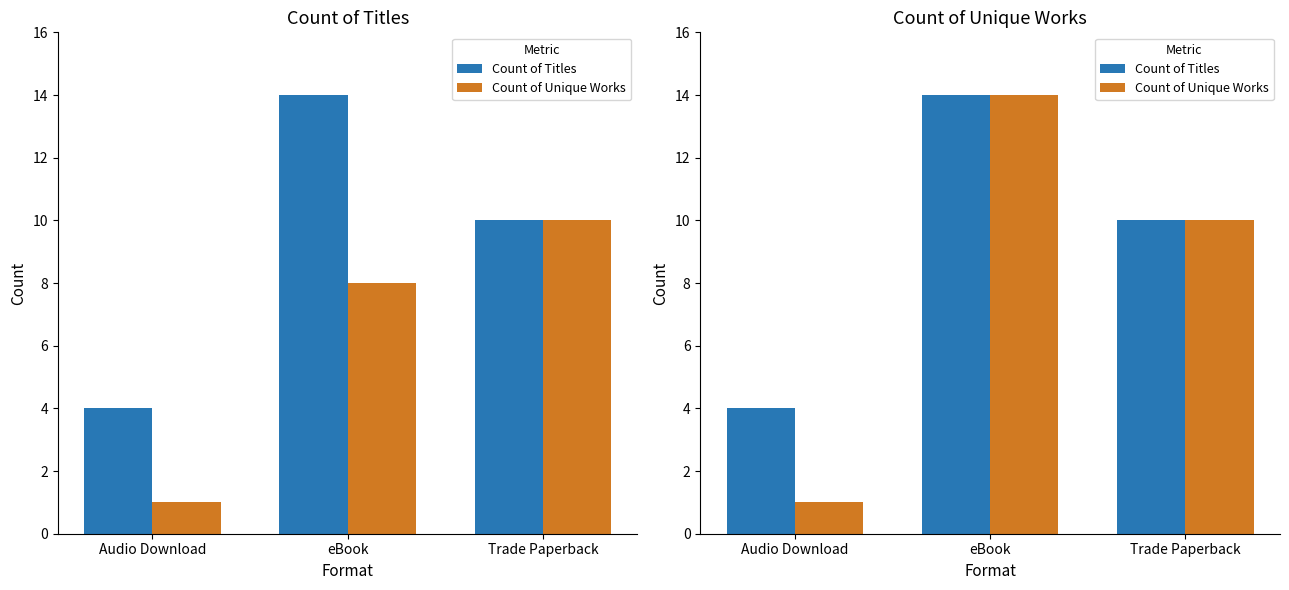

Which series has the largest range (max minus min)?

Count of Unique Works